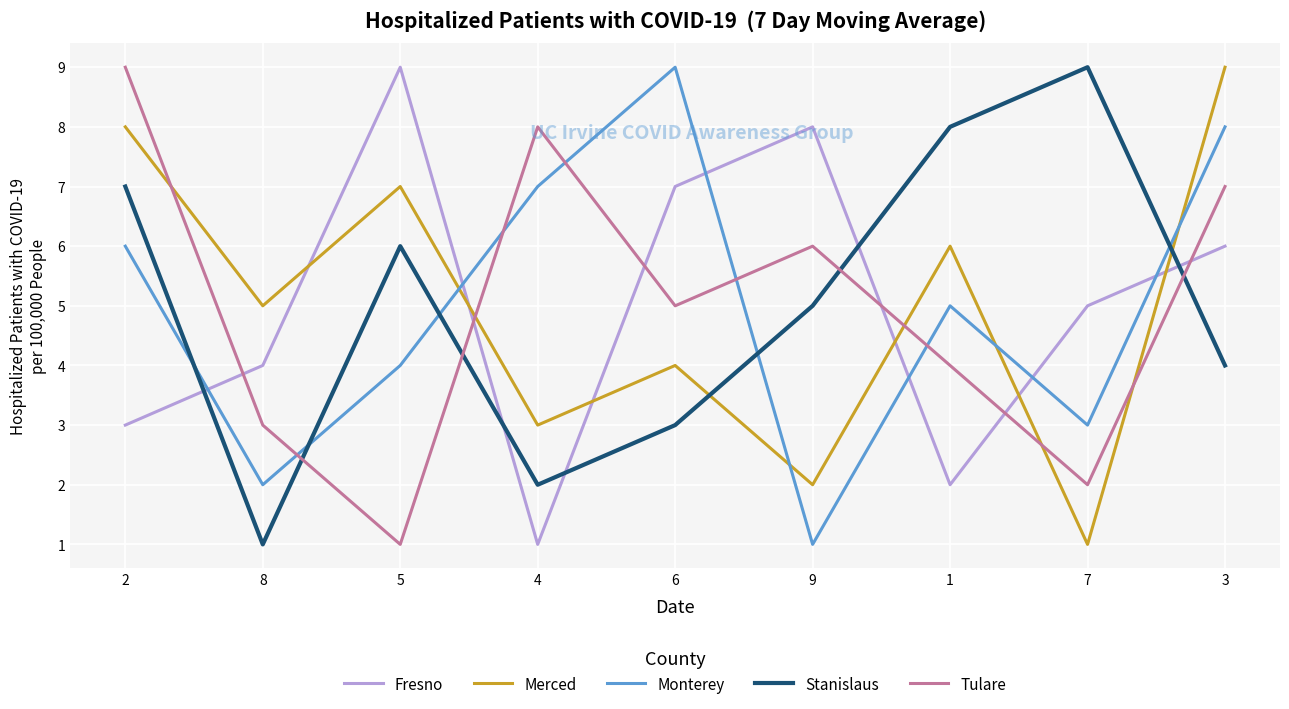

What is the difference between the maximum and minimum values in the Tulare series?

8